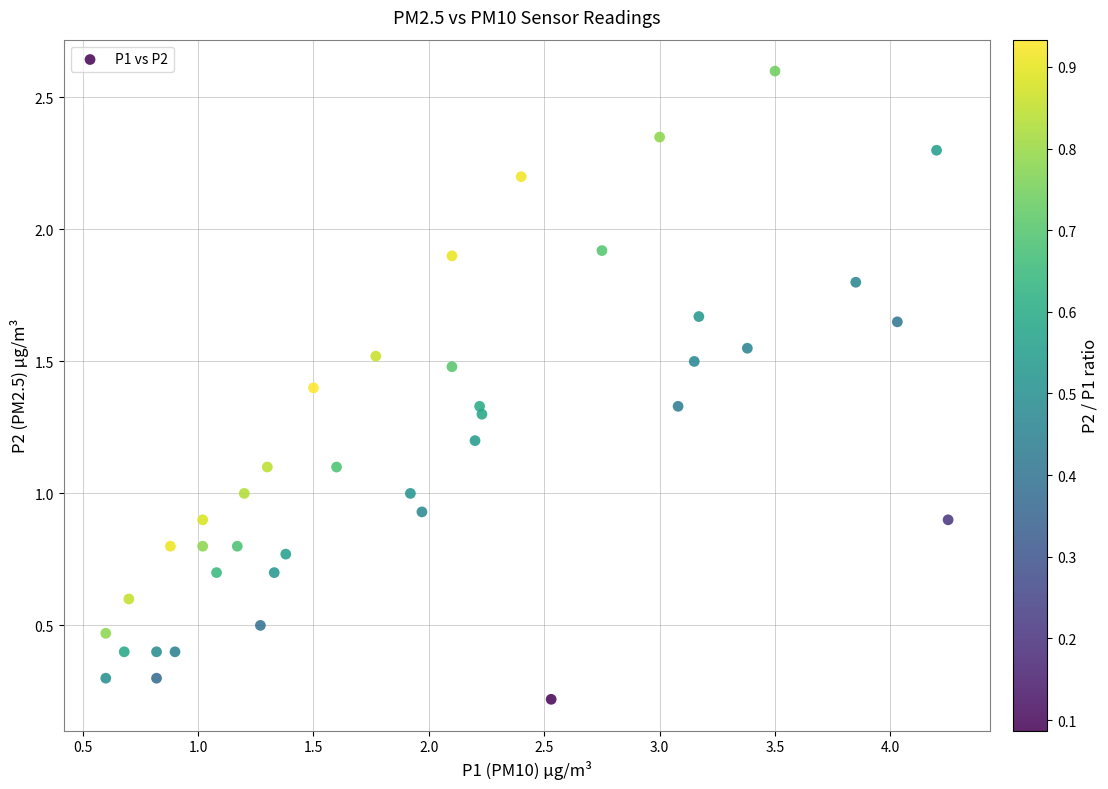

What is the range of X values (max minus min)?

3.6